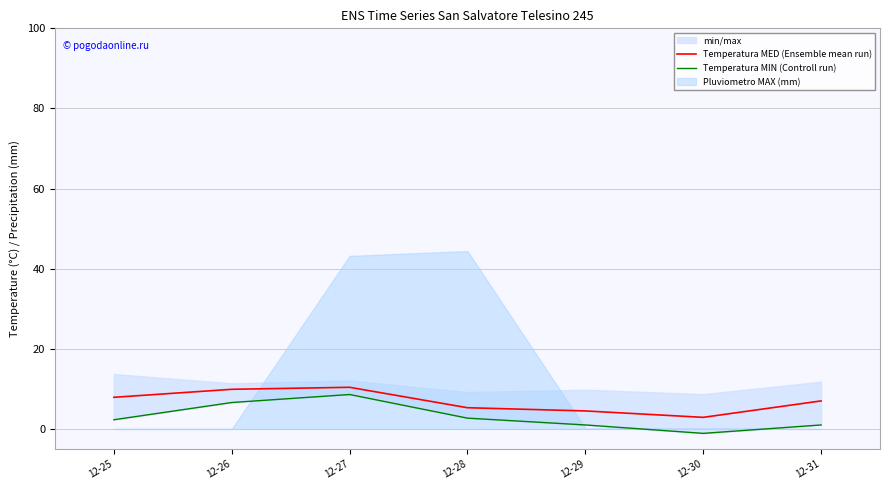

Is it true that Temperatura MED (Ensemble mean run) equals 2.9 at 12-30?

True